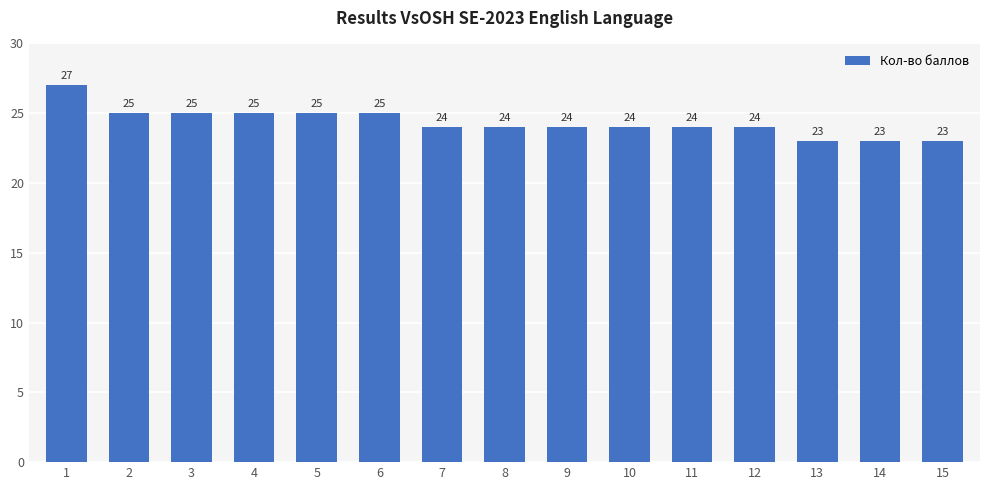

What is the sum of the values at 12 and 3?

49